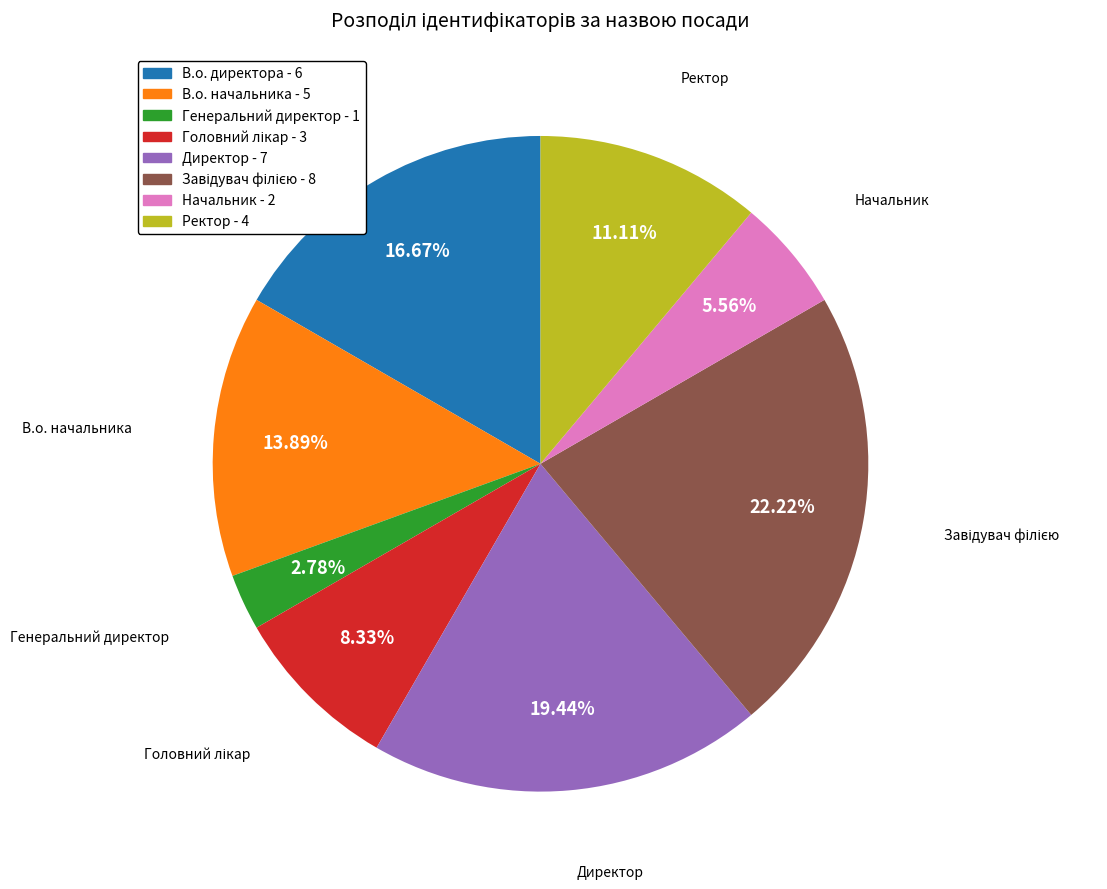

To the nearest percent, what is the difference between the largest and smallest slice percentages?

19%